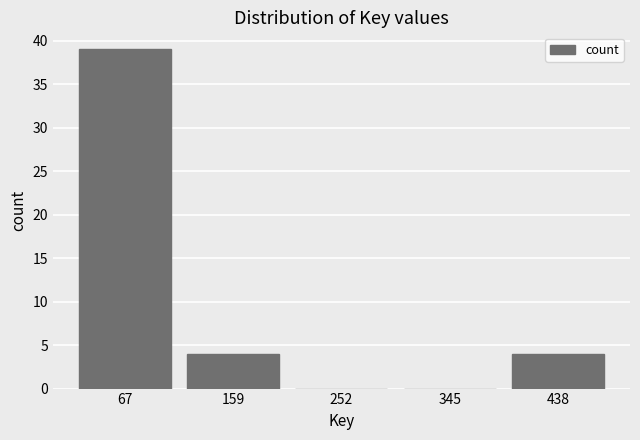

Reading left to right, what are all the values shown in this chart?

67=39	159=4	252=0	345=0	438=4